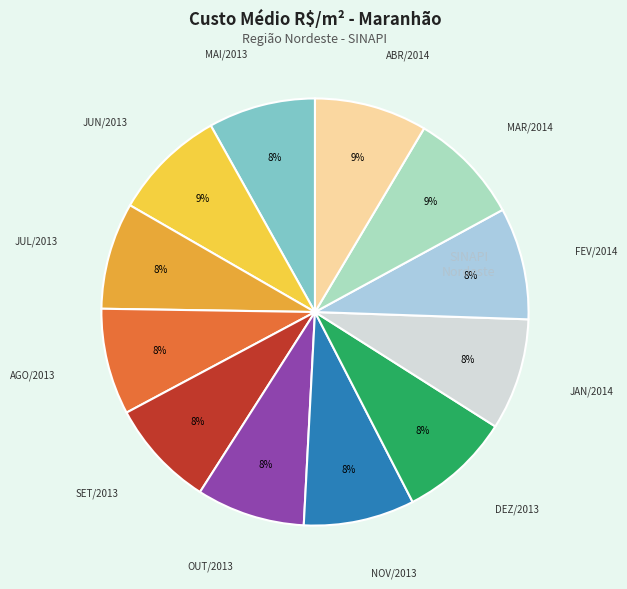

To the nearest percent, what is the difference between the largest and smallest slice percentages?

1%